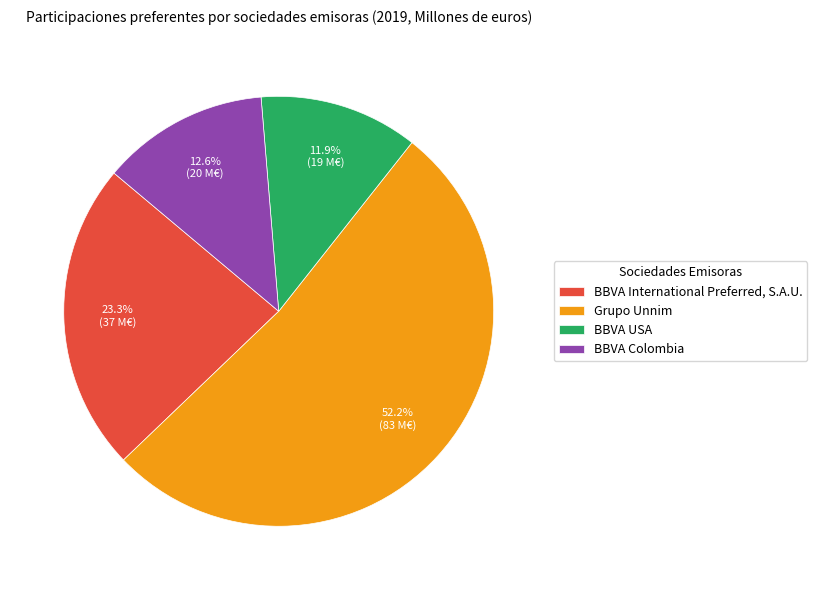

Which has a higher value, Grupo Unnim or BBVA International Preferred, S.A.U.?

Grupo Unnim